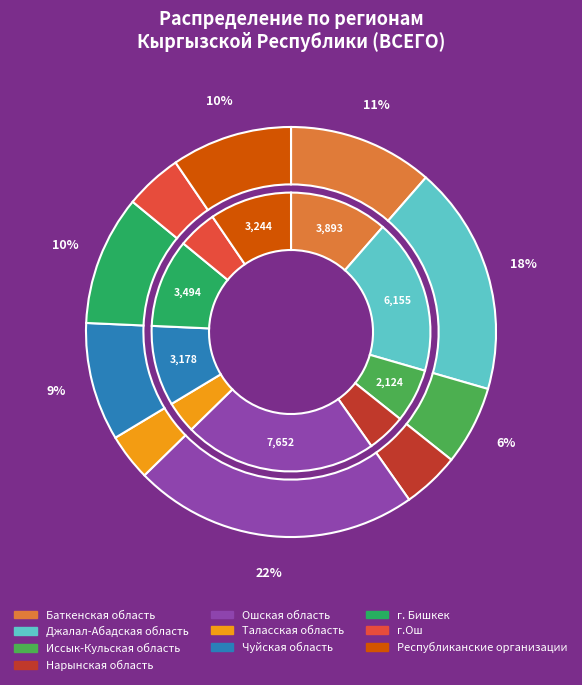

To the nearest percent, what is the combined percentage of Республиканские организации and Таласская область?

13%